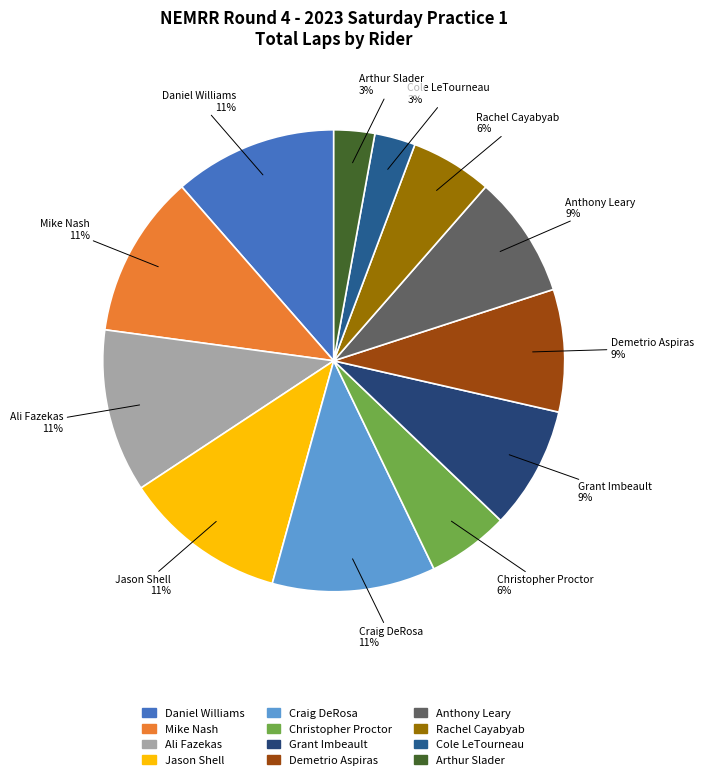

To the nearest percent, what is the combined percentage of Jason Shell and Christopher Proctor?

17%